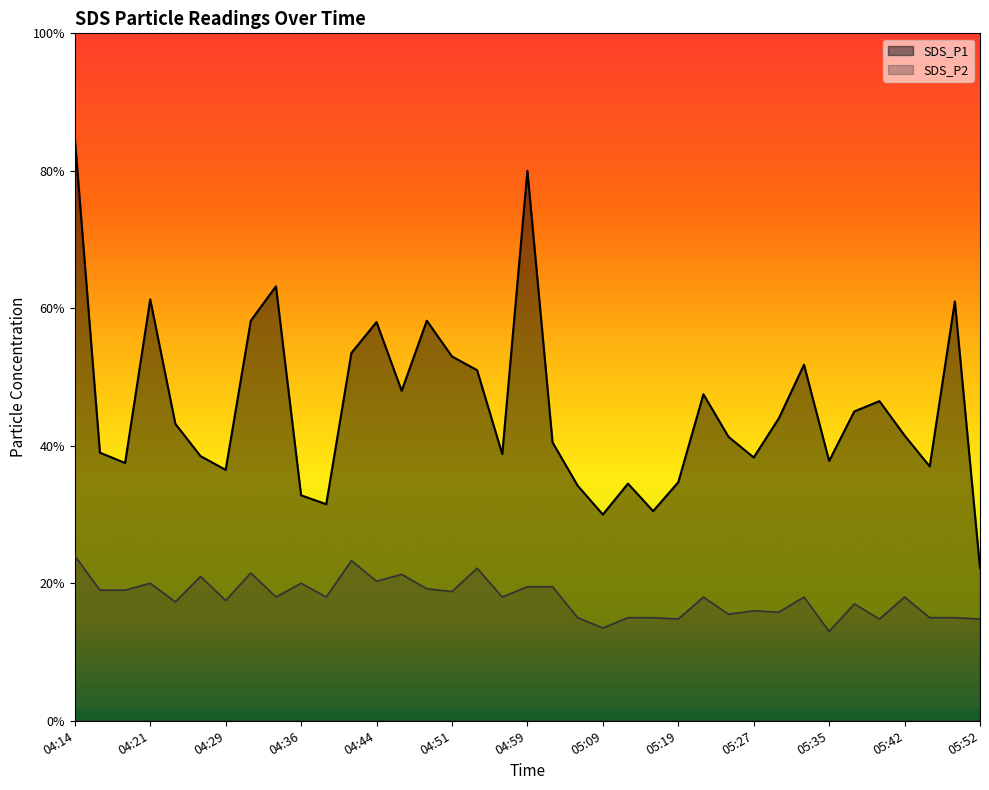

What are all the series names shown in the legend?

SDS_P1, SDS_P2